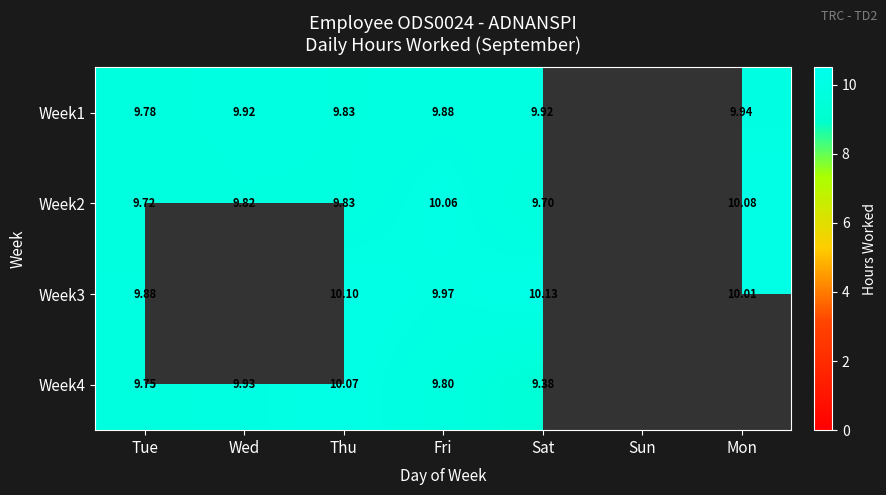

How many categories are shown in the chart?

7